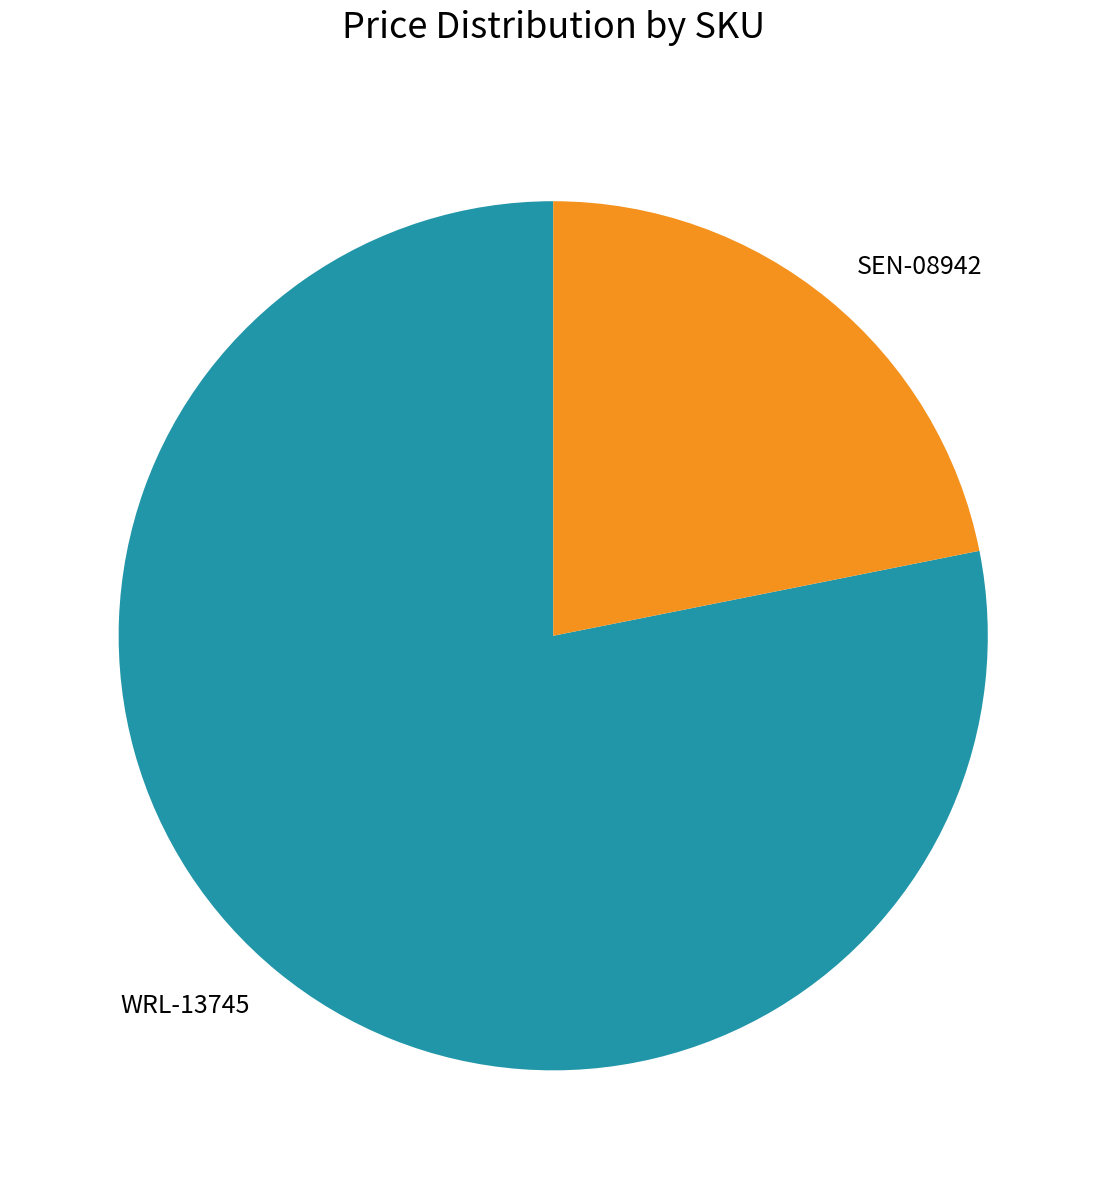

True or false: SEN-08942 accounts for 22% of the total.

True